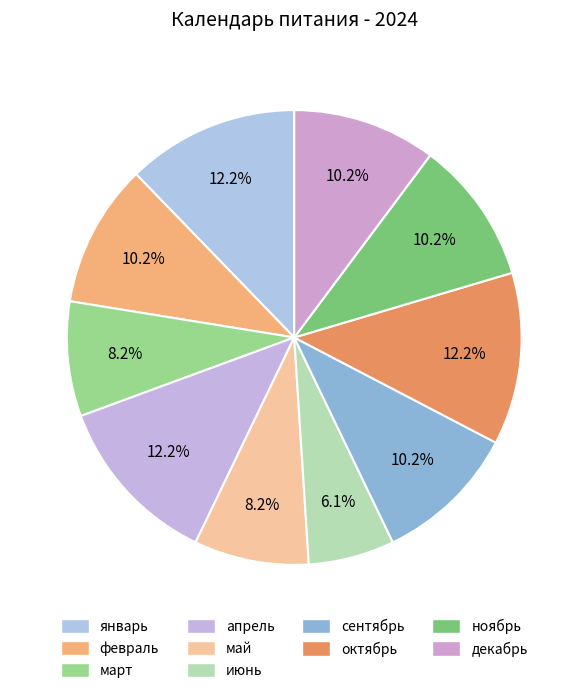

Which has a higher value, ноябрь or октябрь?

октябрь